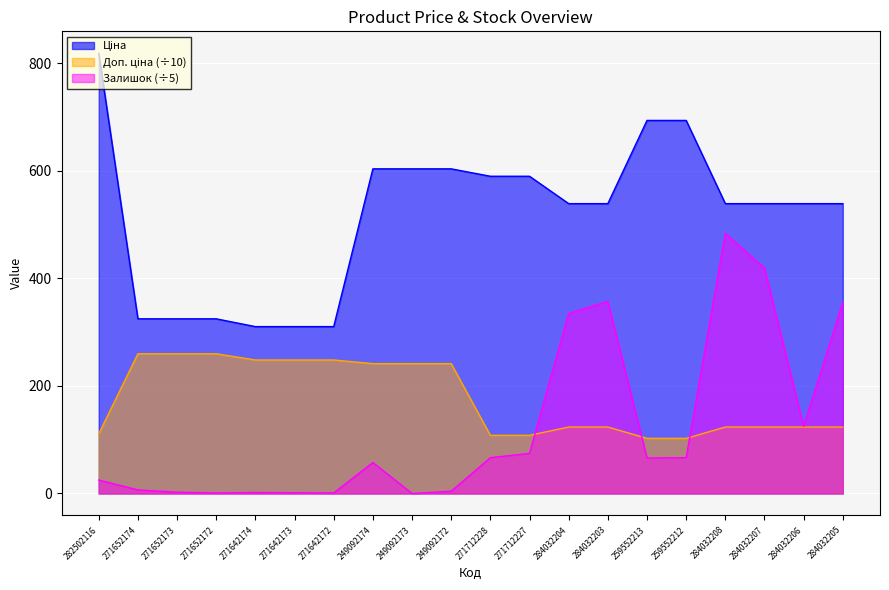

True or false: Залишок and Доп. ціна intersect in this chart.

True